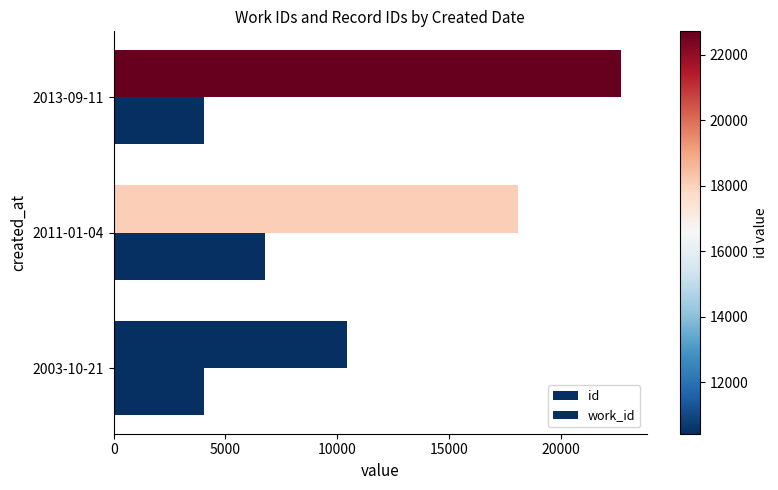

How many series are shown in this chart?

2